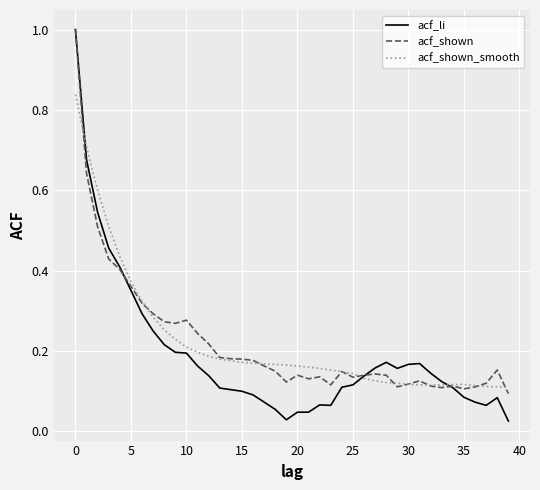

What is the highest value of the acf_li series?

1.0